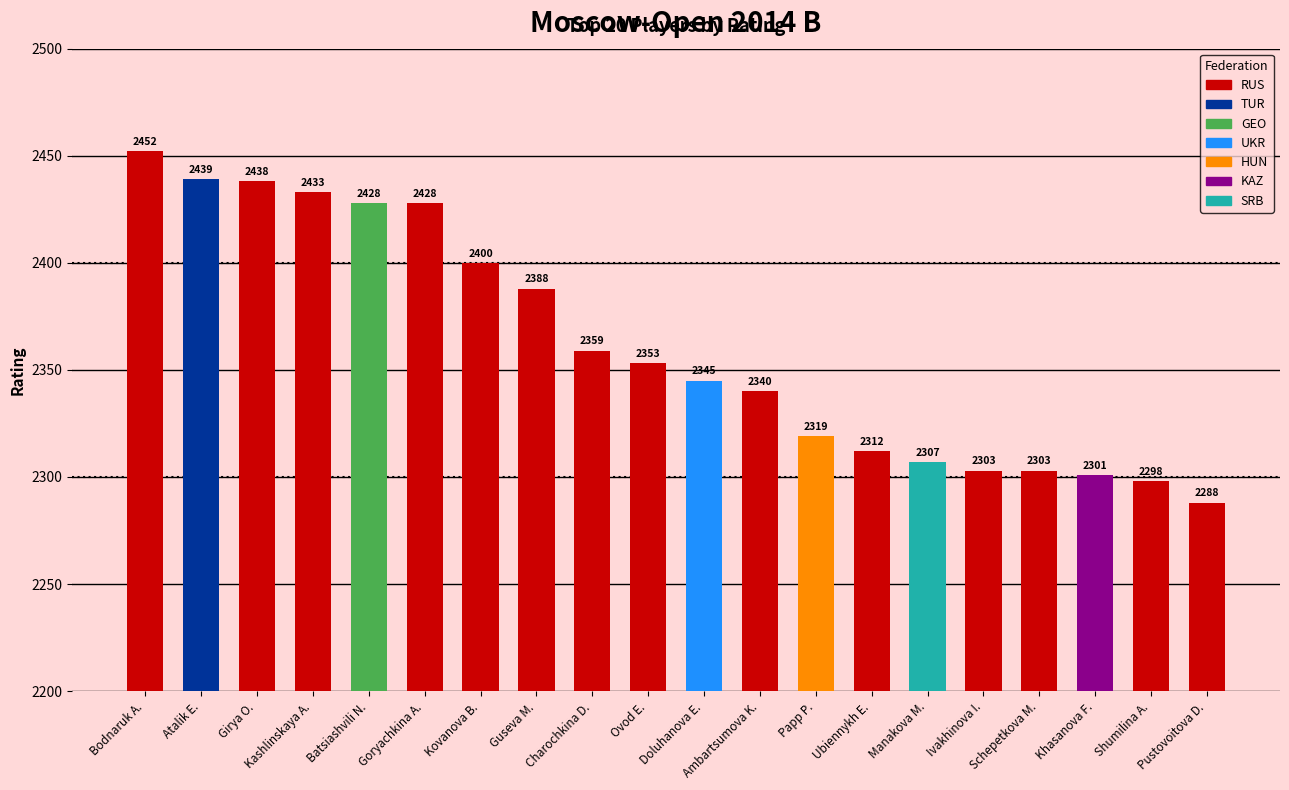

Which has a higher value, Atalik E. or Bodnaruk A.?

Bodnaruk A.